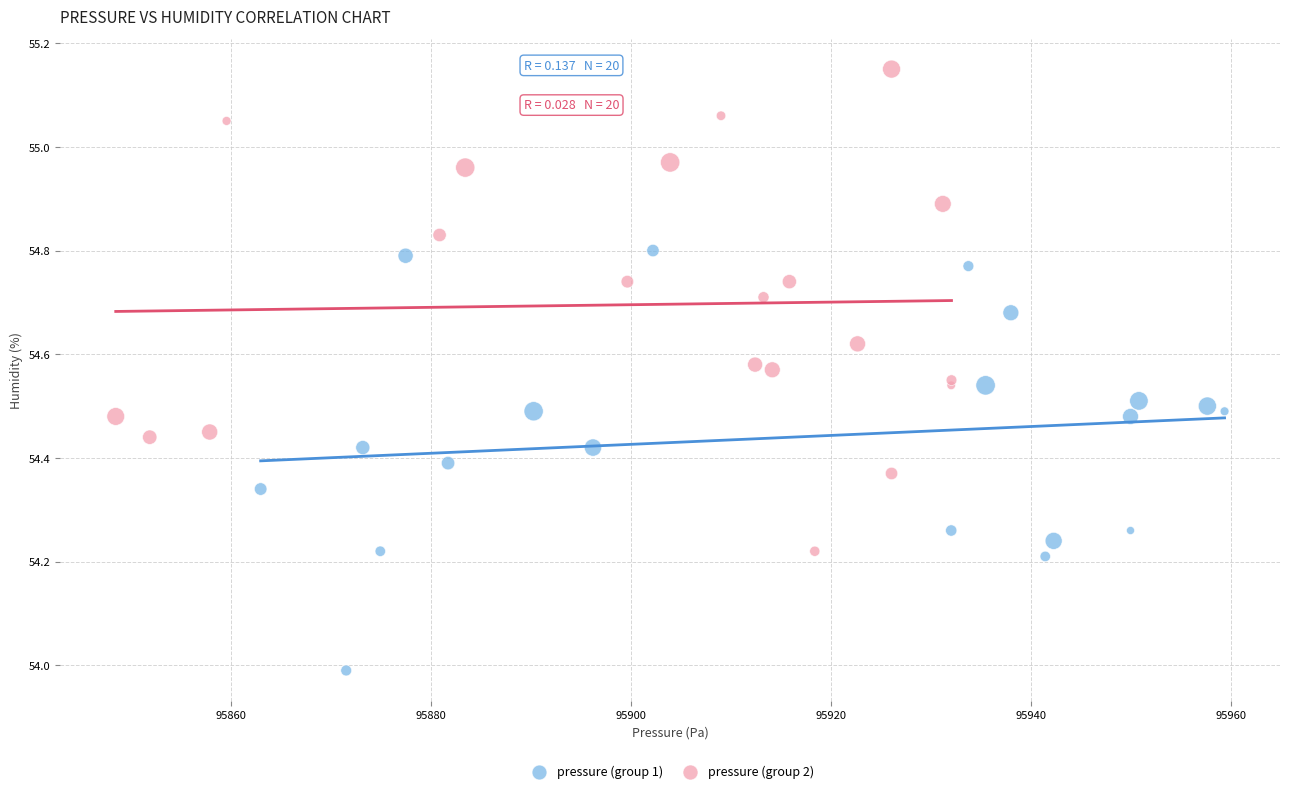

Which series contains the lowest Y value?

pressure (group 1)